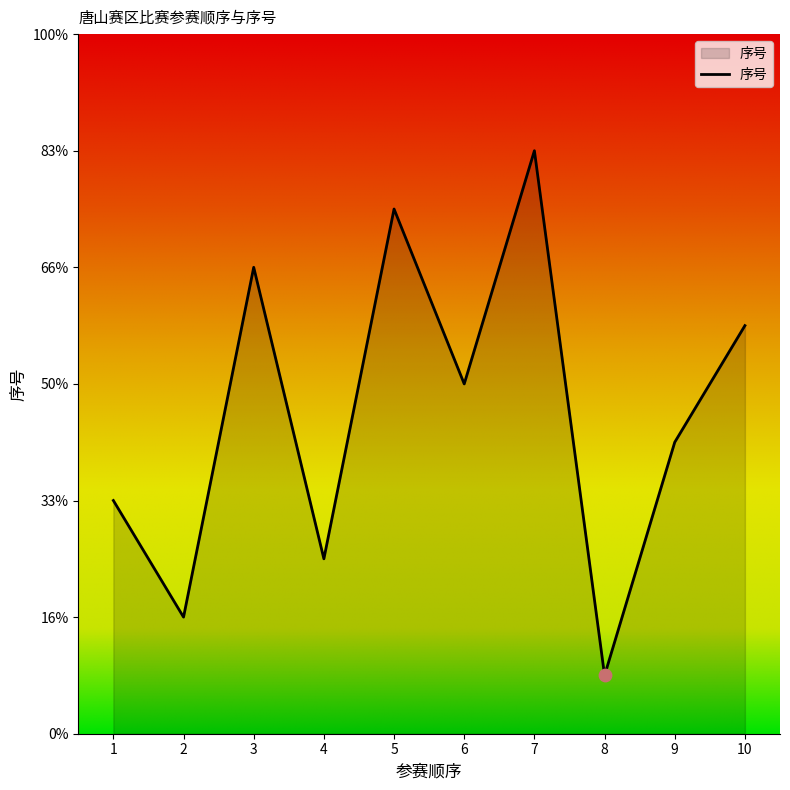

Is this an area chart (filled region under the line)?

Yes